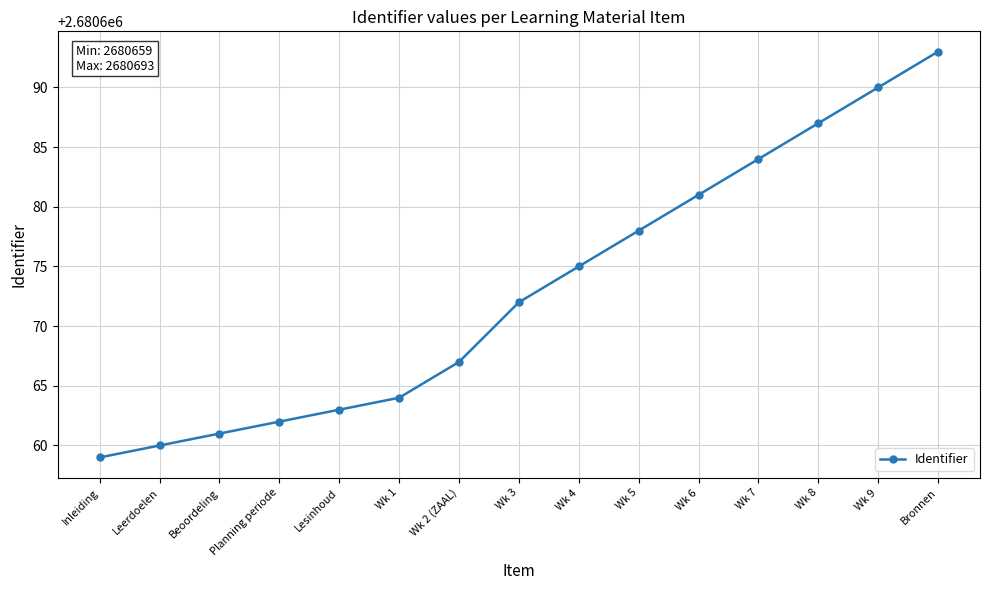

Is it true that the value at Bronnen is 2680693?

True